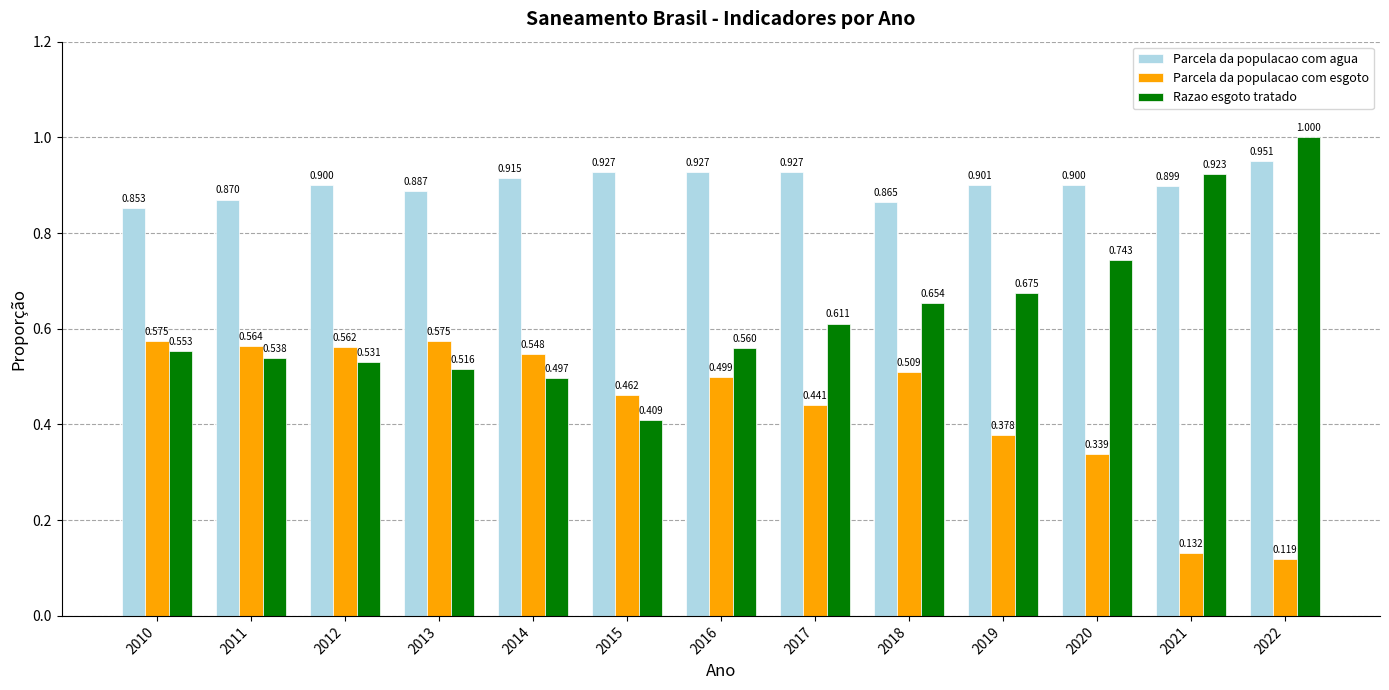

Rank the series by their maximum value, from lowest to highest.

Parcela da populacao com esgoto, Parcela da populacao com agua, Razao esgoto tratado